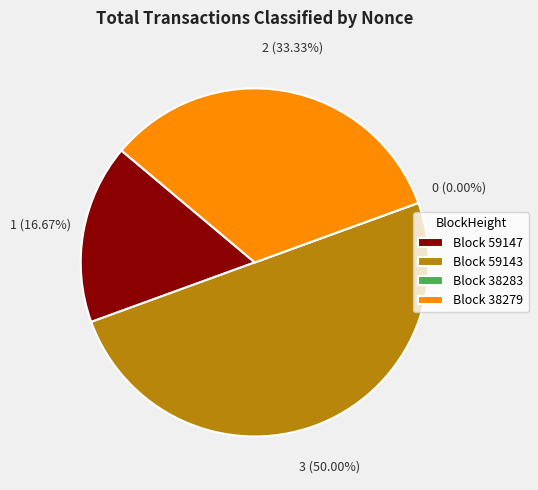

Do 38279 and 59147 together represent more than half of the pie?

No